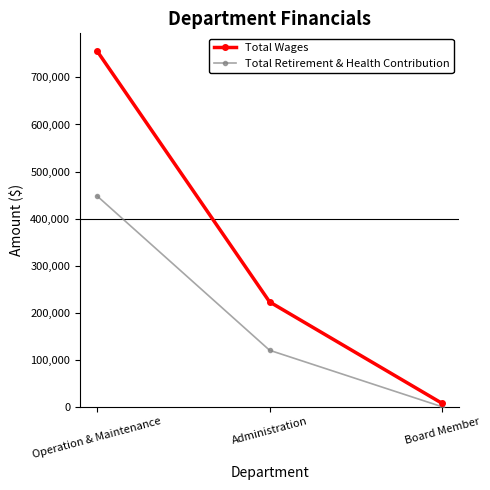

Does the chart display data point markers on the line(s)?

Yes